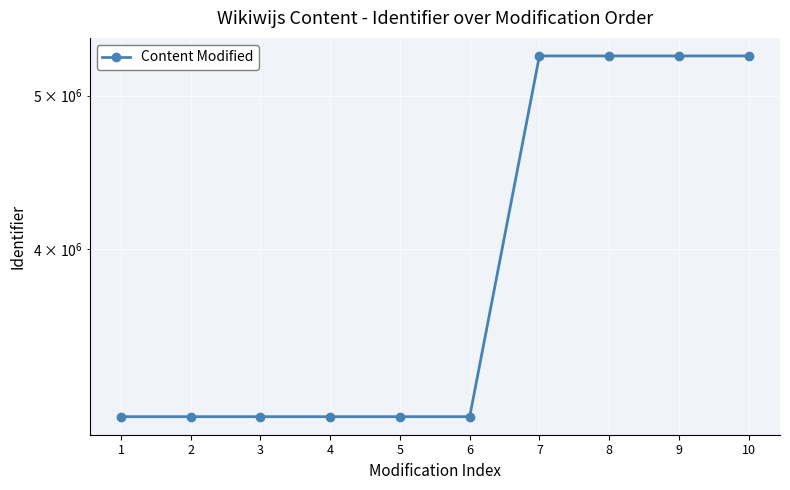

What is the sum of all values?

39991000